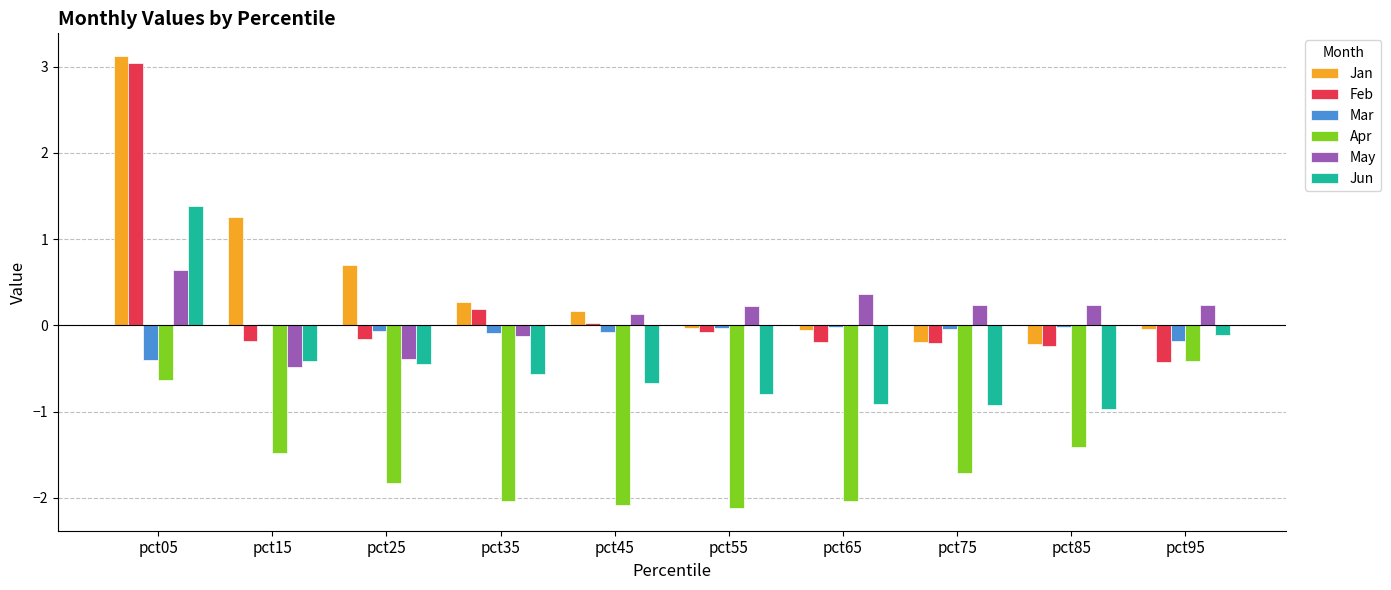

Is the value of May at pct25 greater than the value of Jan at pct05?

No